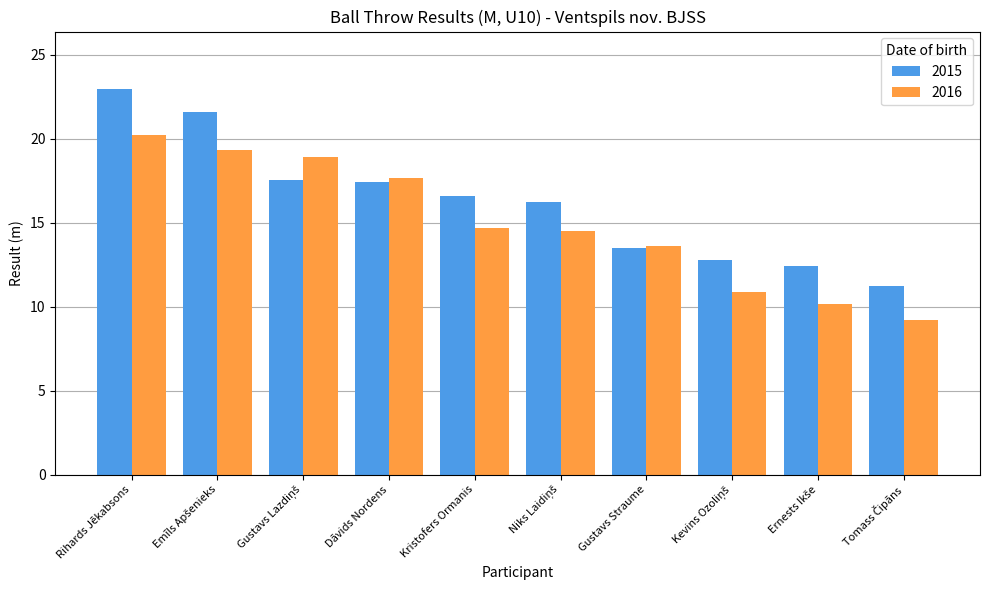

The 2015 series shows 31.2 at Rihards Jēkabsons. True or false?

False